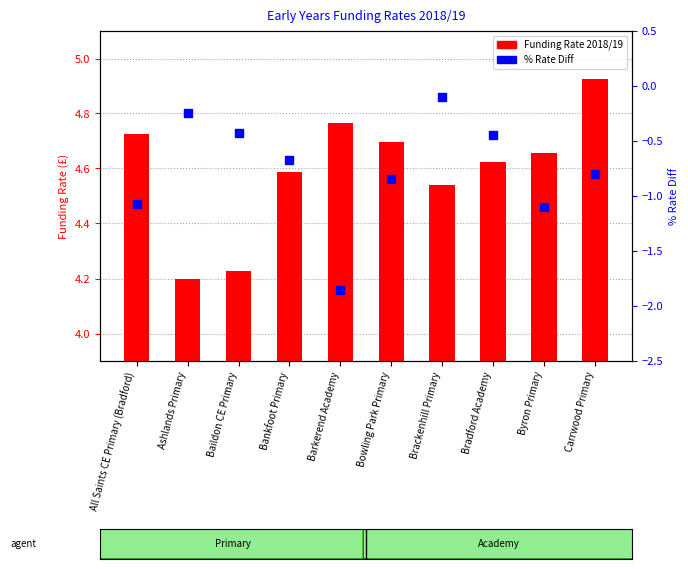

What is the total value across all series at All Saints CE Primary (Bradford)?

3.7